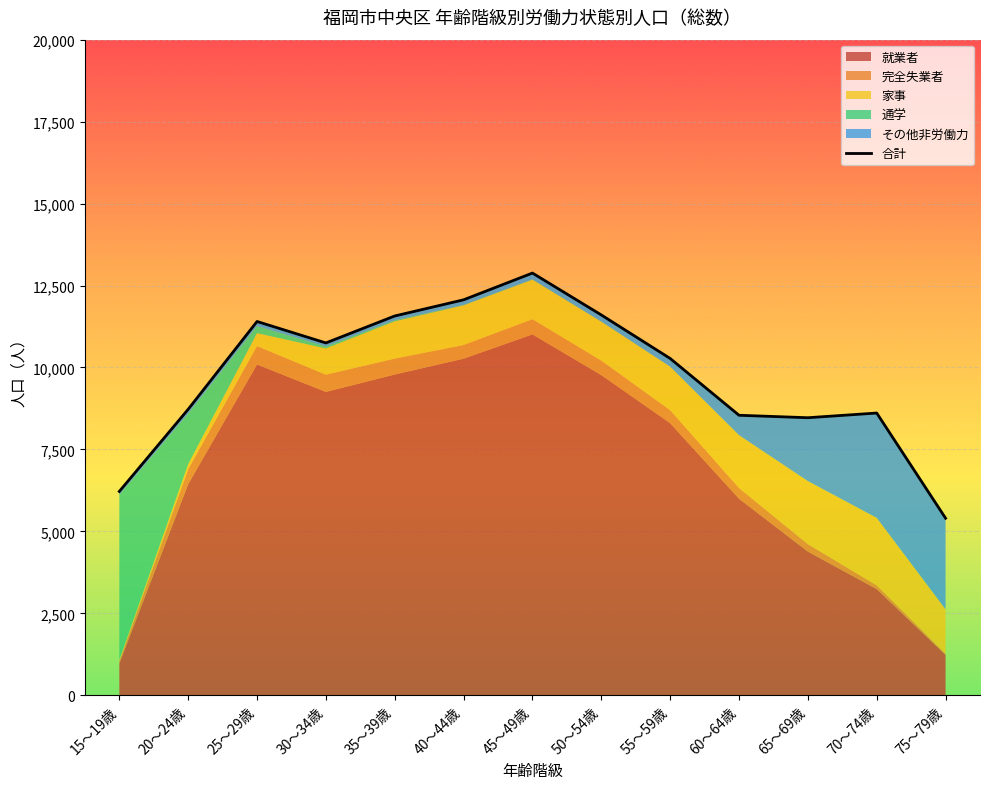

How many interior local valleys (lower than both neighbors) does the data have?

2